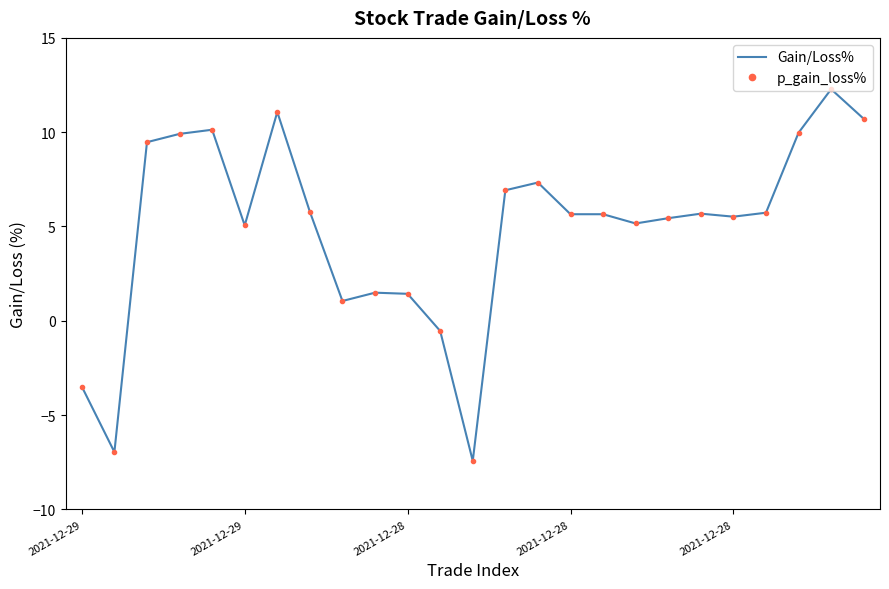

What is the maximum value shown in the chart?

12.3